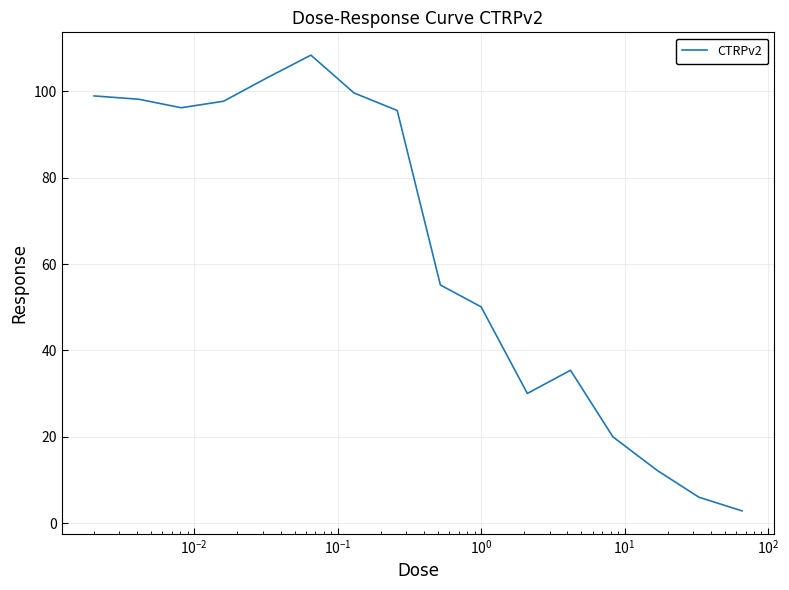

What is the smallest value displayed?

2.8